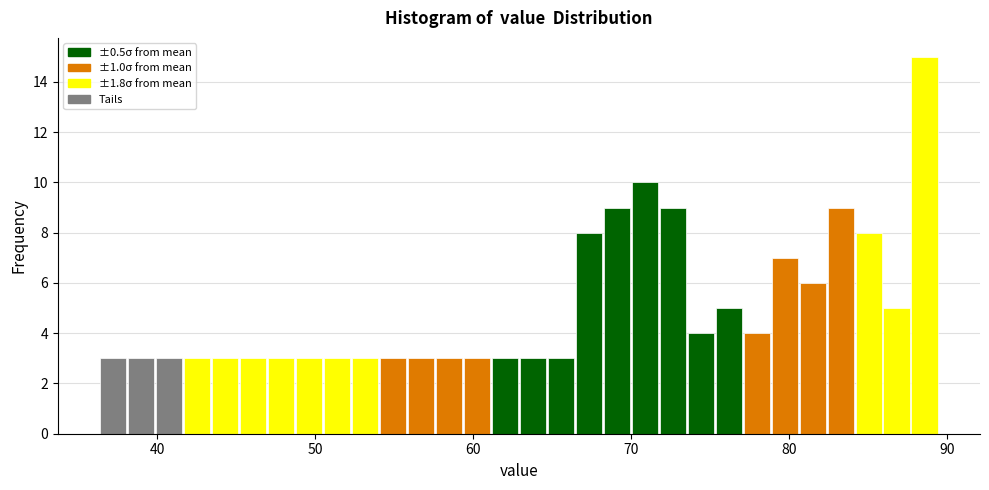

Around what value on the x-axis is the tallest bar? Give the approximate position of its centre, as read against the axis.

89